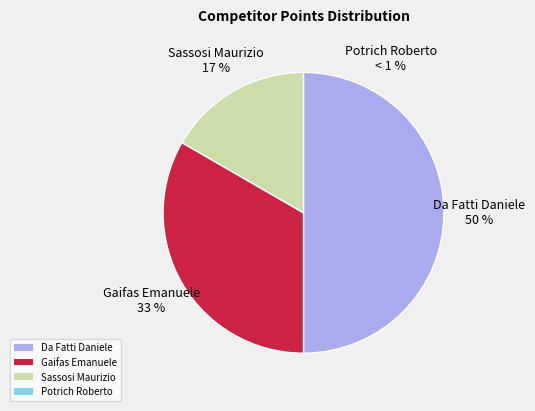

Is it true that Sassosi Maurizio is 9% of the pie?

False